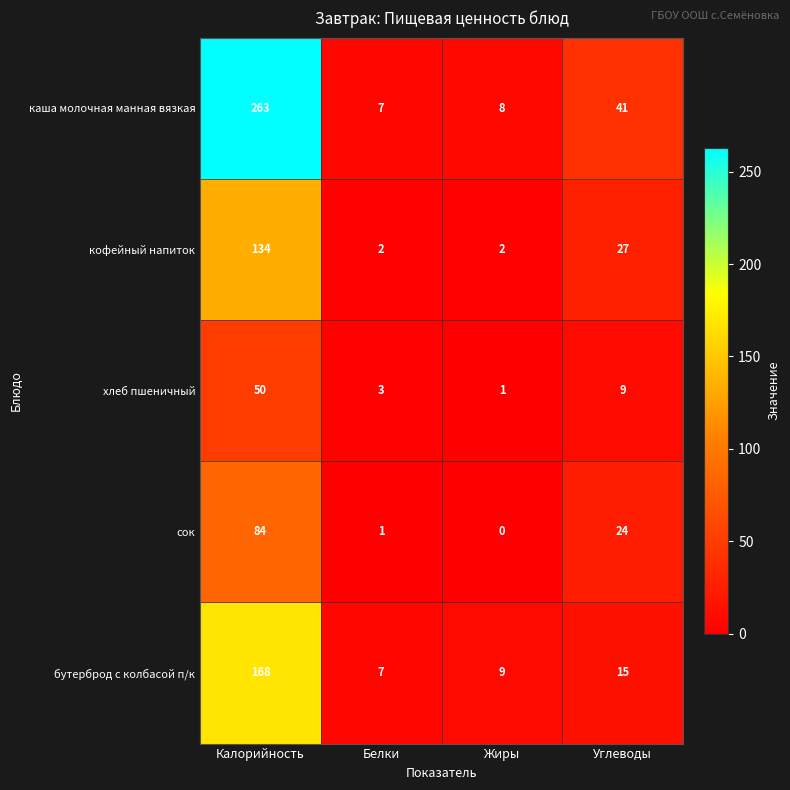

How many values in the кофейный напиток series are below 27?

2